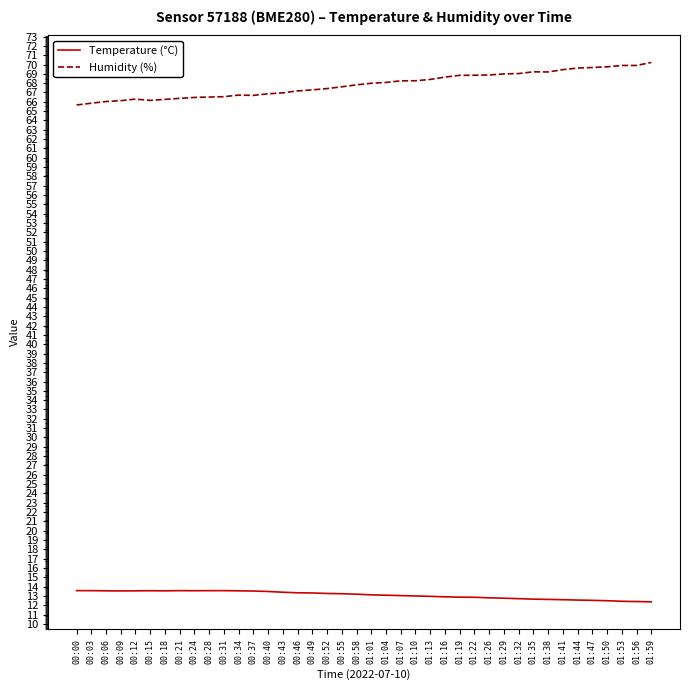

What is the minimum value for Humidity (%)?

65.7